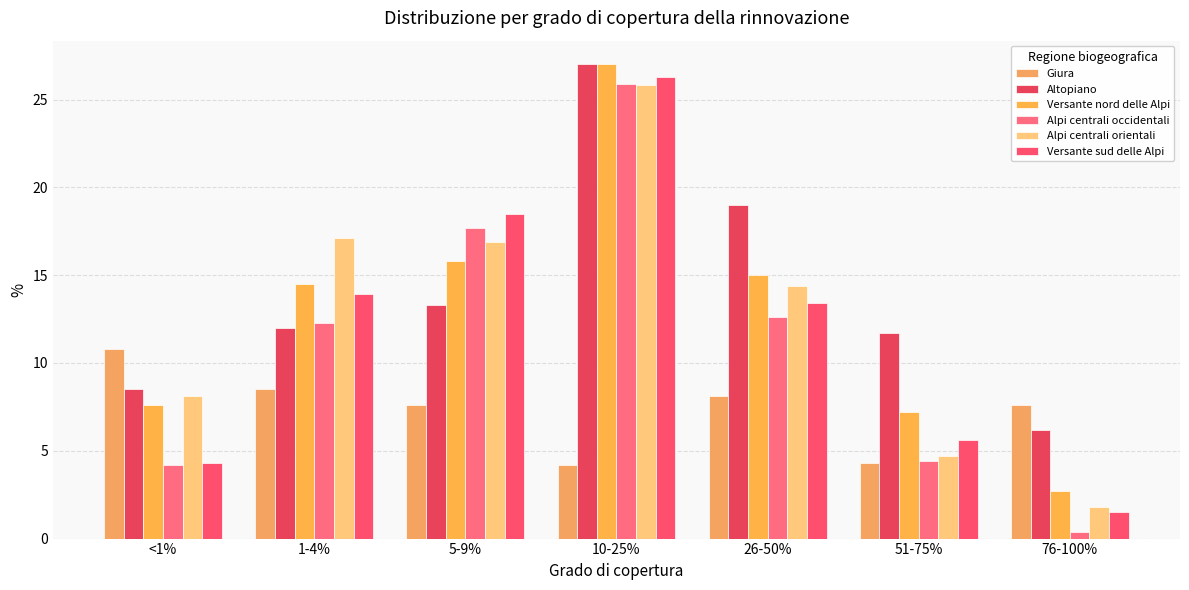

How many data points in Alpi centrali occidentali are less than 12?

3